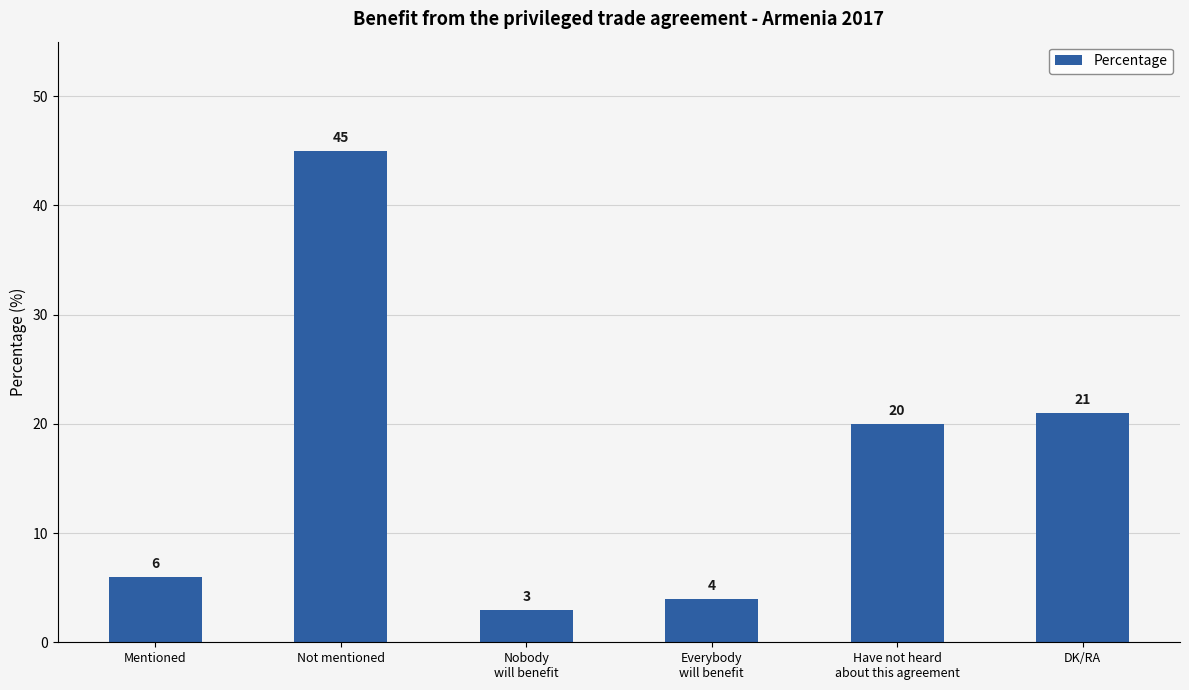

What is the value of the 6th bar from the left?

21